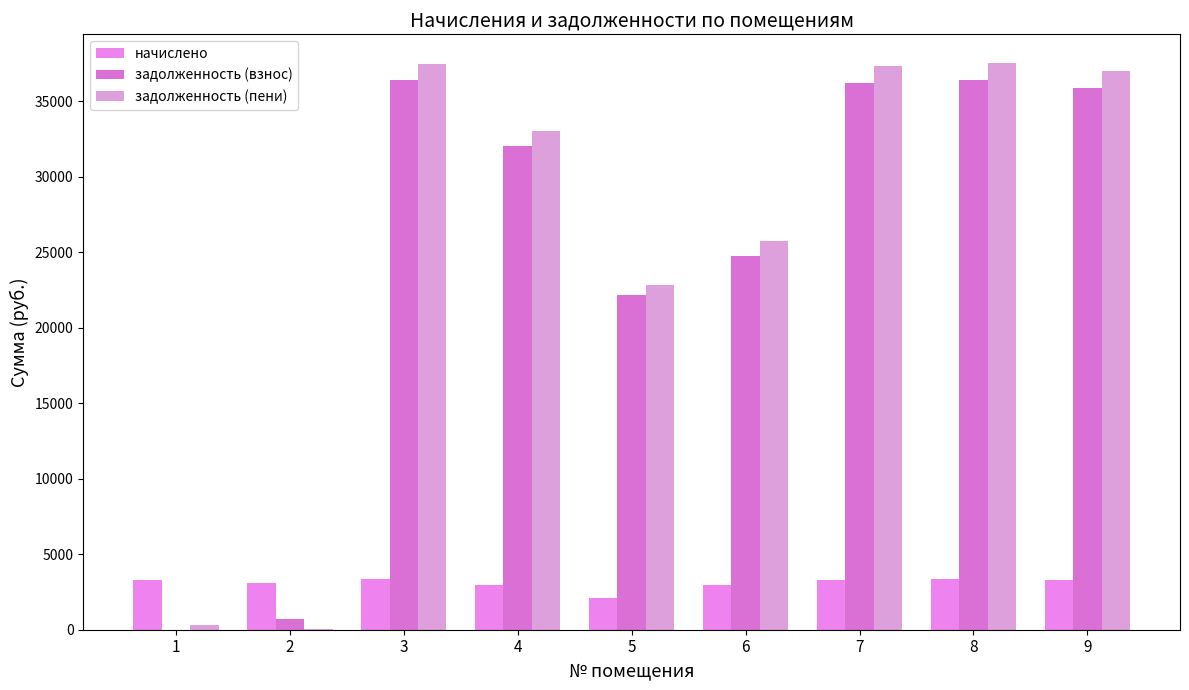

What is the maximum value shown in the chart?

37569.6